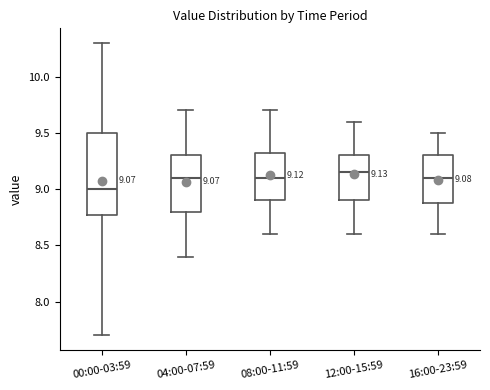

Which box is the tallest, from its lower edge to its upper edge?

00:00-03:59